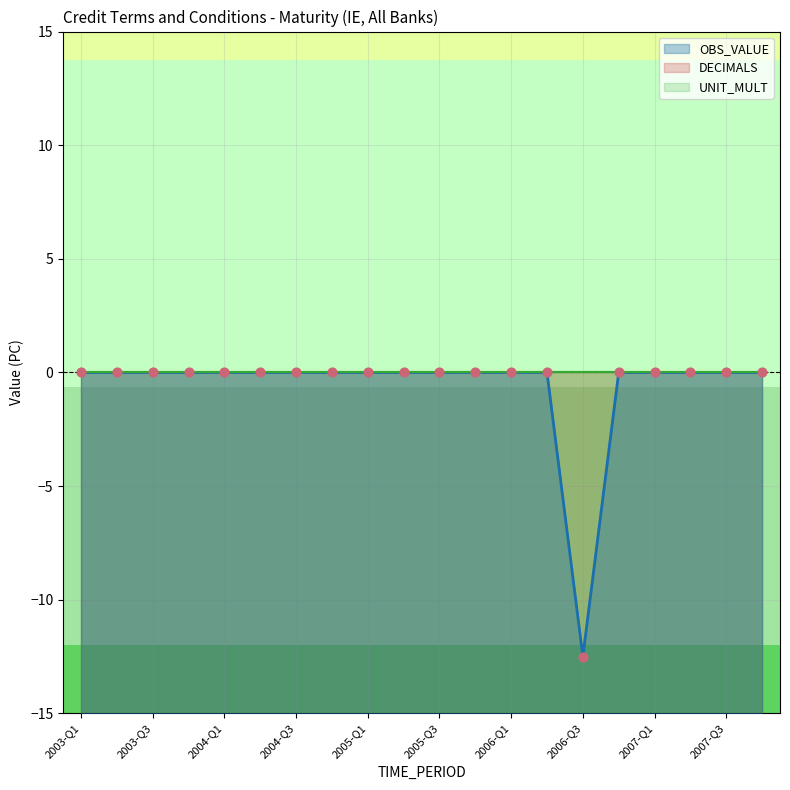

Between 2004-Q3 and 2003-Q3, which is larger?

2004-Q3